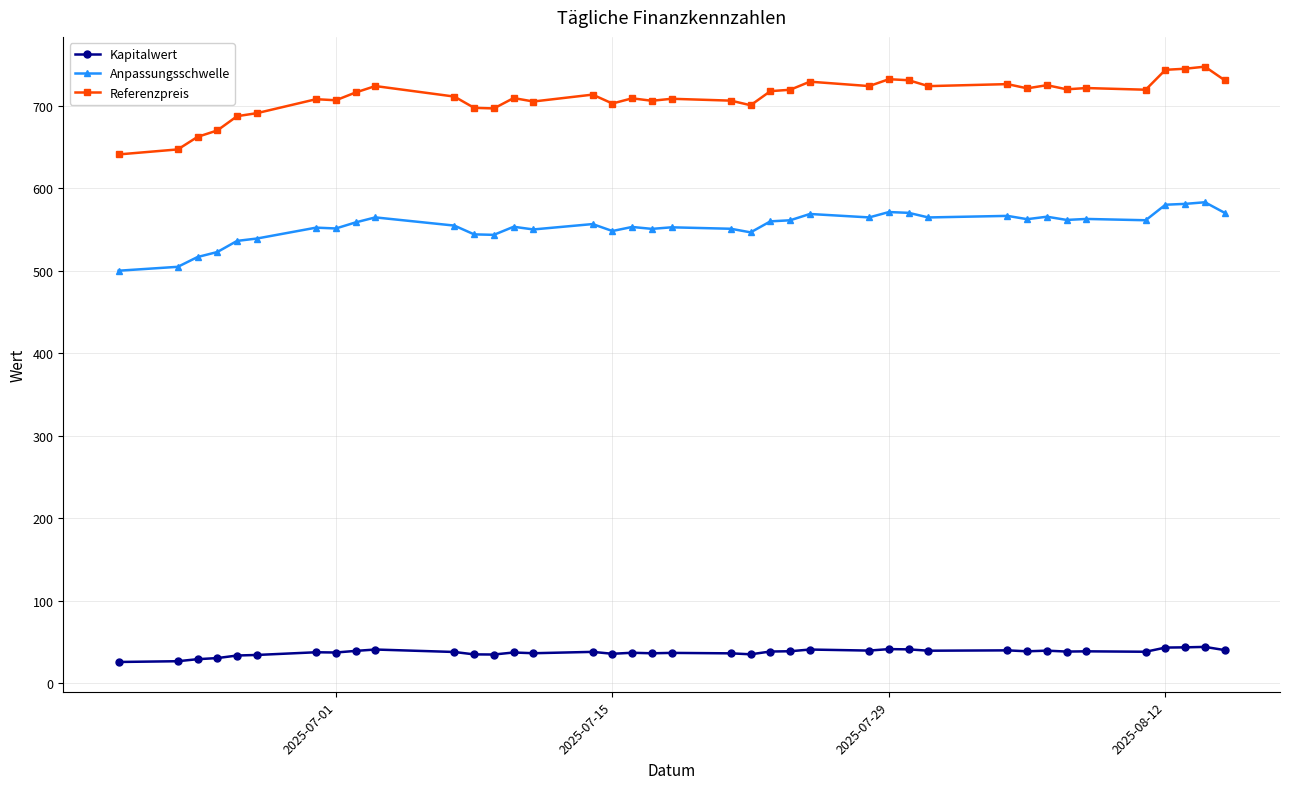

What is the value of the Anpassungsschwelle point at the 7th from the left?

552.0